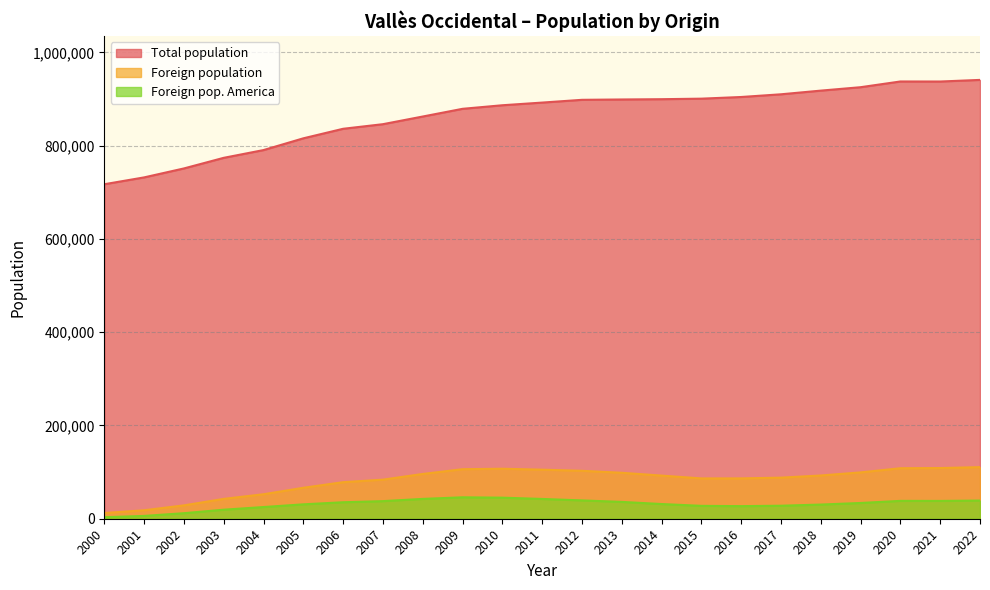

The value of Foreign pop. America at 2018 is 43331. True or false?

False